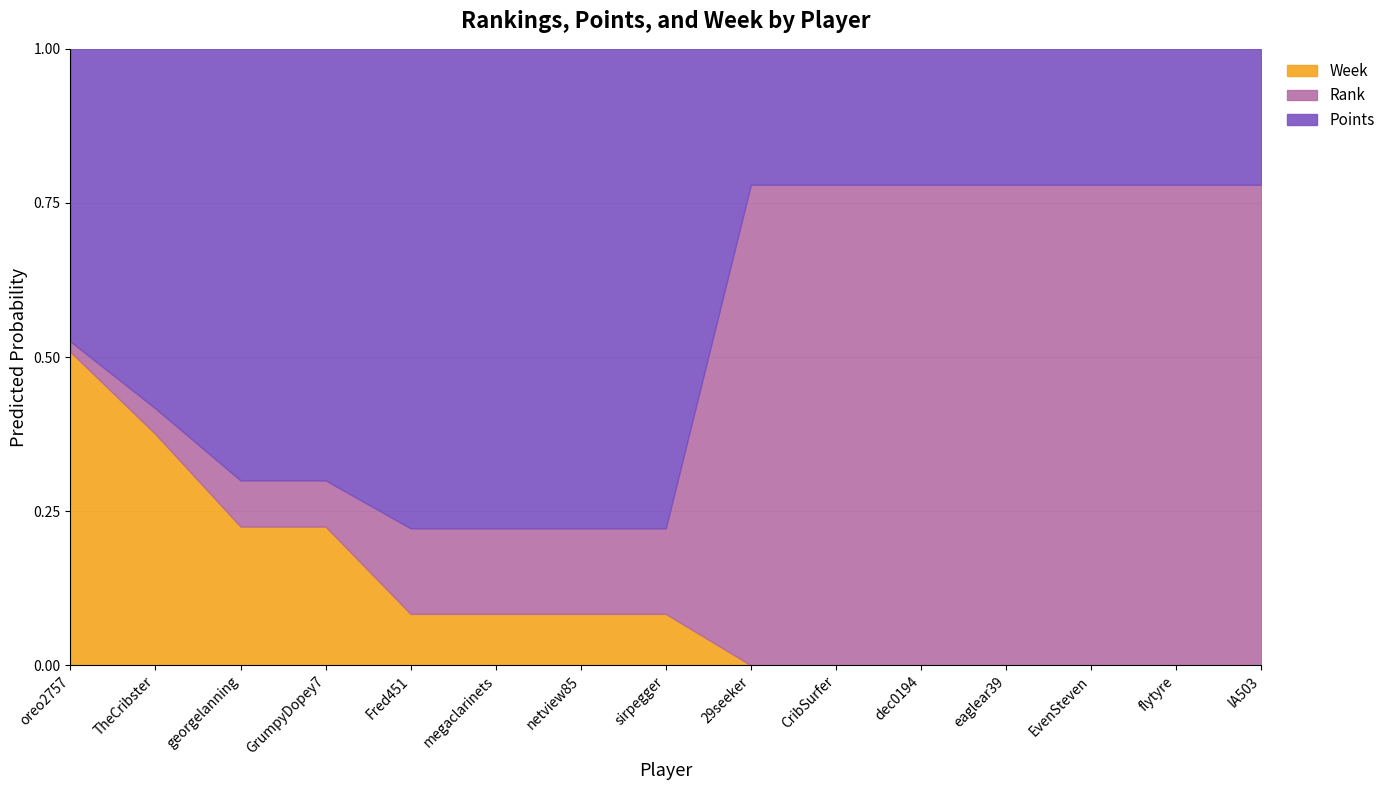

What is the sum of all Points values?

78